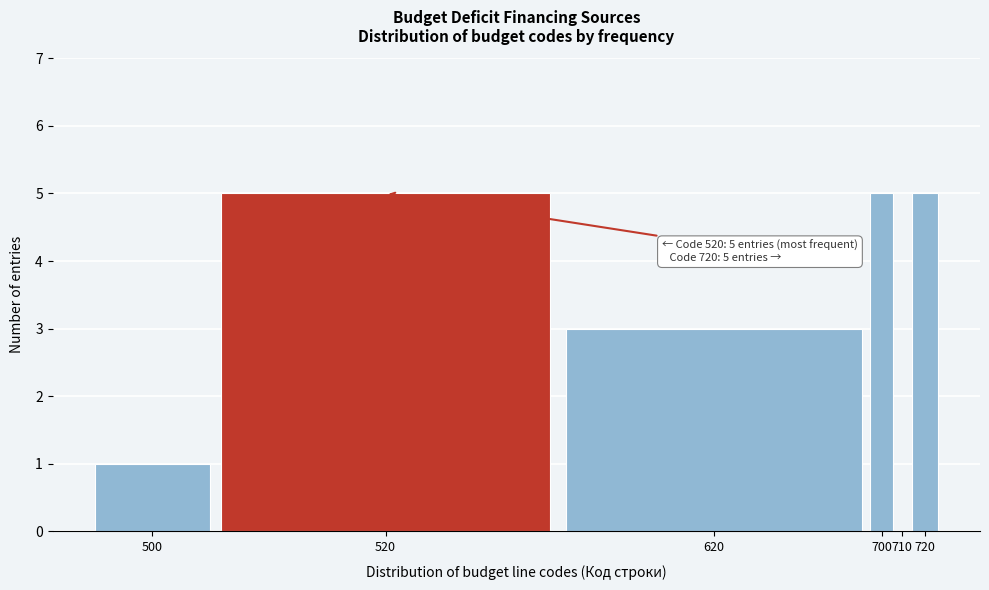

Reading right to left, list all the values displayed in this chart.

720=5	710=0	700=5	620=3	520=5	500=1